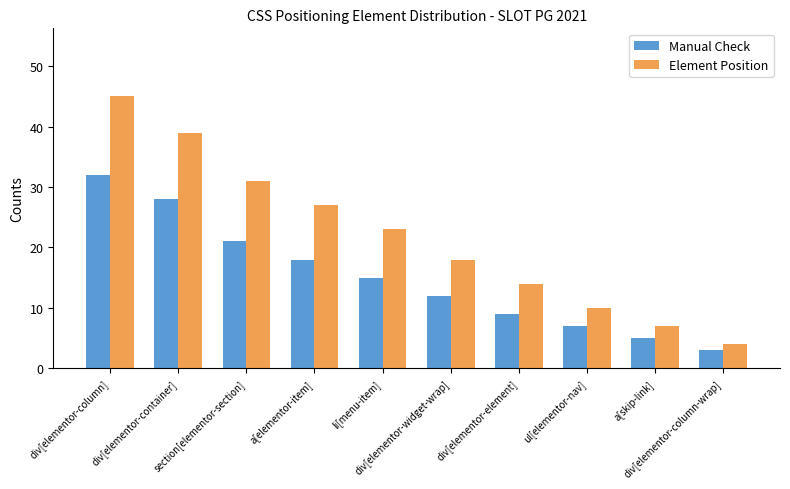

What position from the left is div[elementor-element]?

7